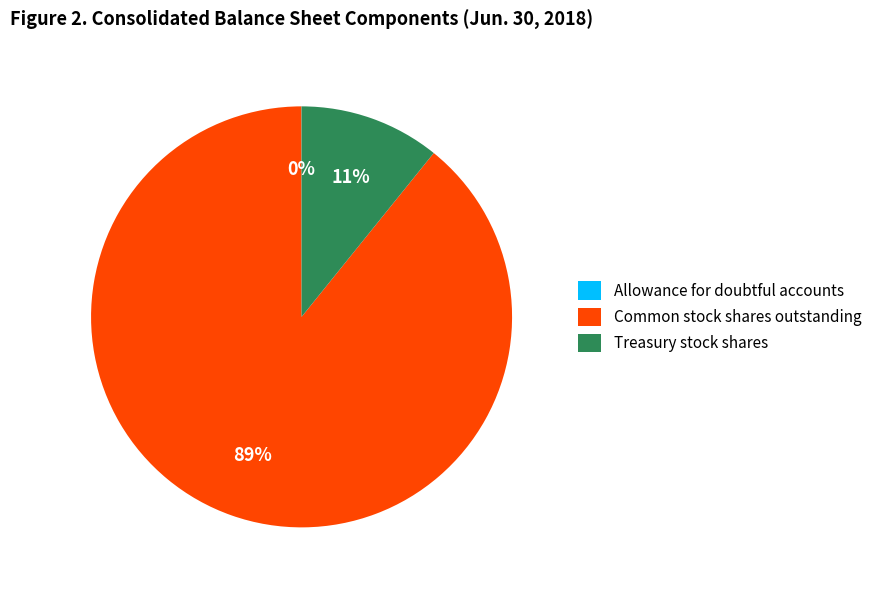

To the nearest percent, what percentage of the pie is Treasury stock shares?

11%